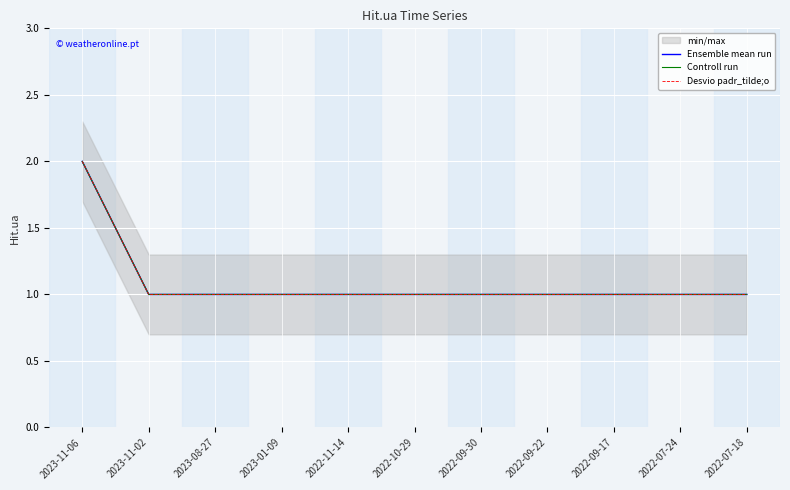

At which label does Ensemble mean run reach its minimum?

2023-11-02